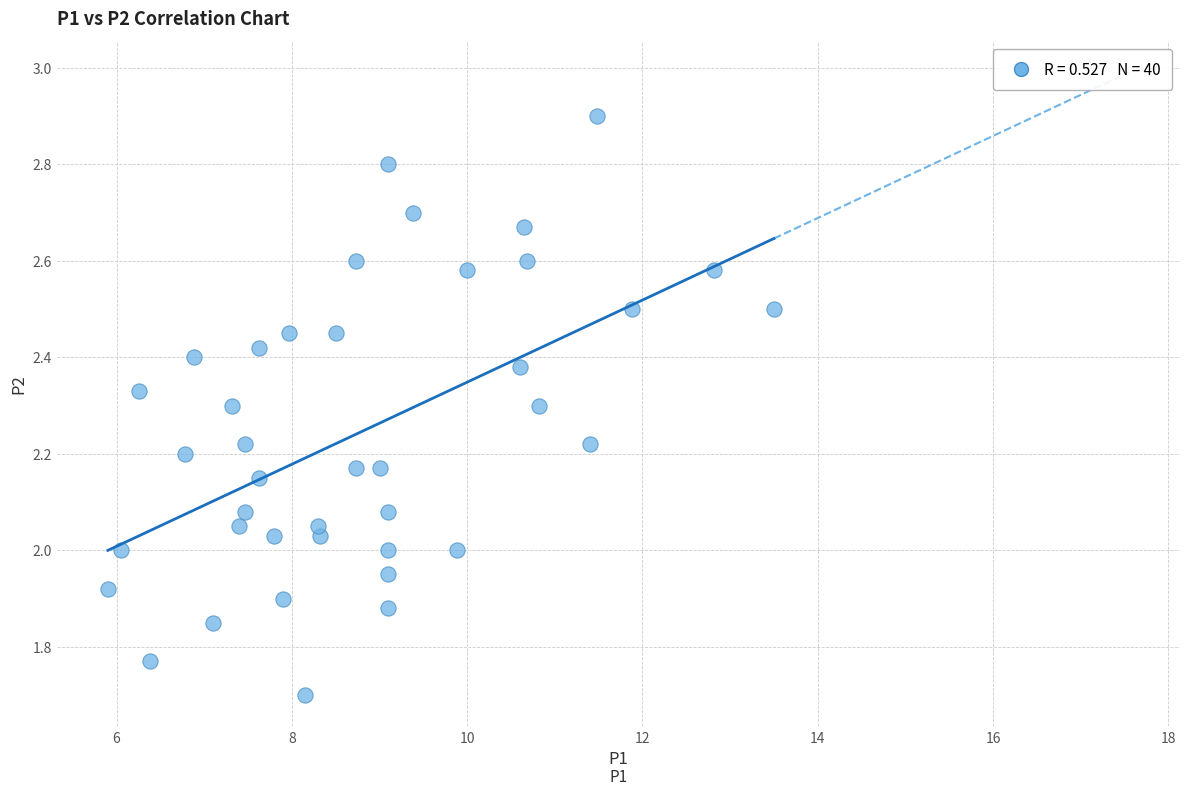

What is the range of Y values (max minus min)?

1.2